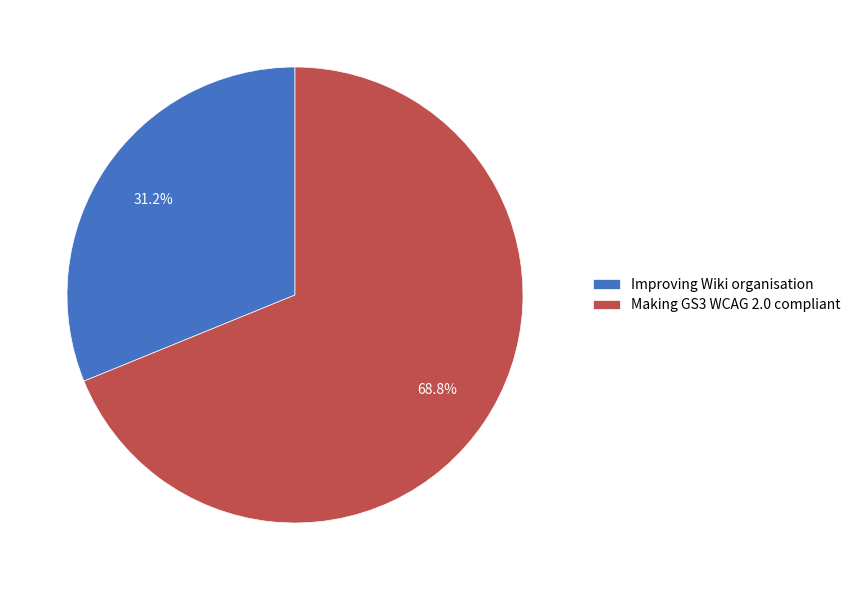

What portion of the pie excludes Making GS3 WCAG 2.0 compliant?

31.2%